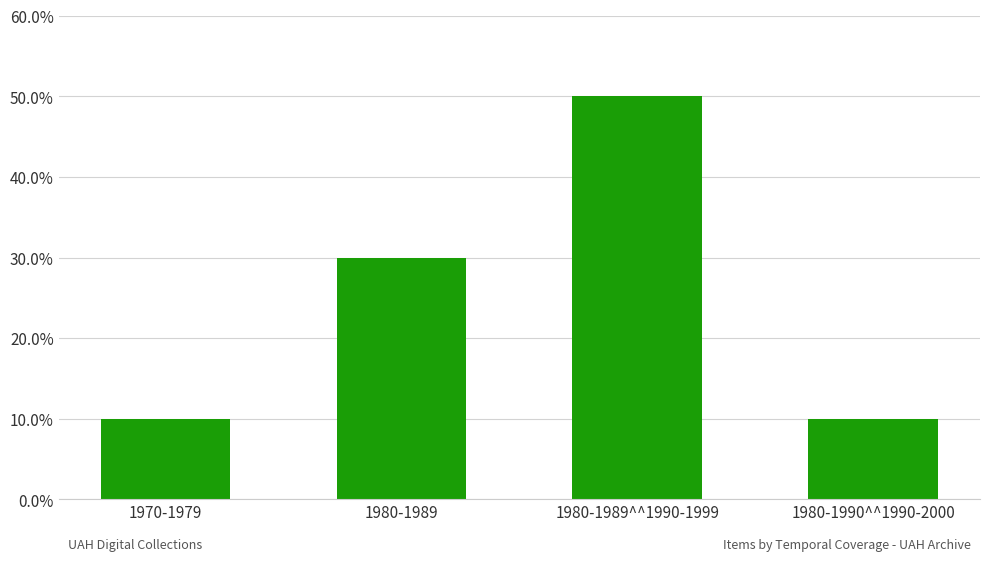

Which has a higher value, 1970-1979 or 1980-1989^^1990-1999?

1980-1989^^1990-1999